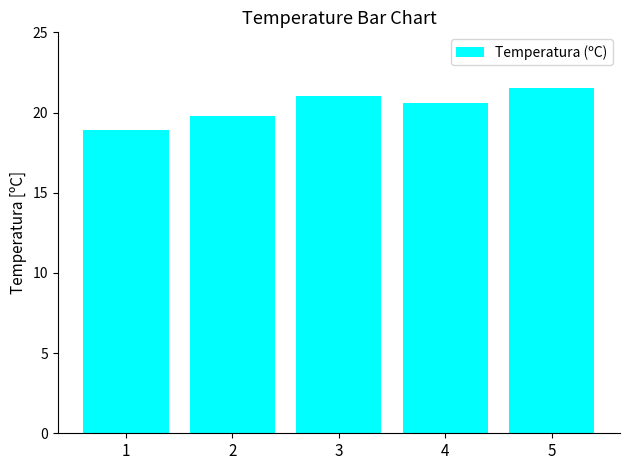

At which label is the value closest to 20?

2